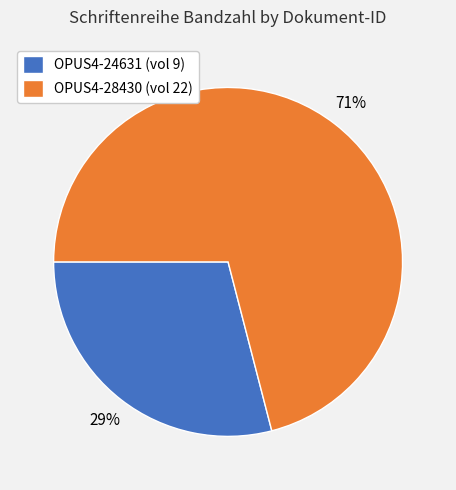

What is the largest slice in the pie chart?

OPUS4-28430